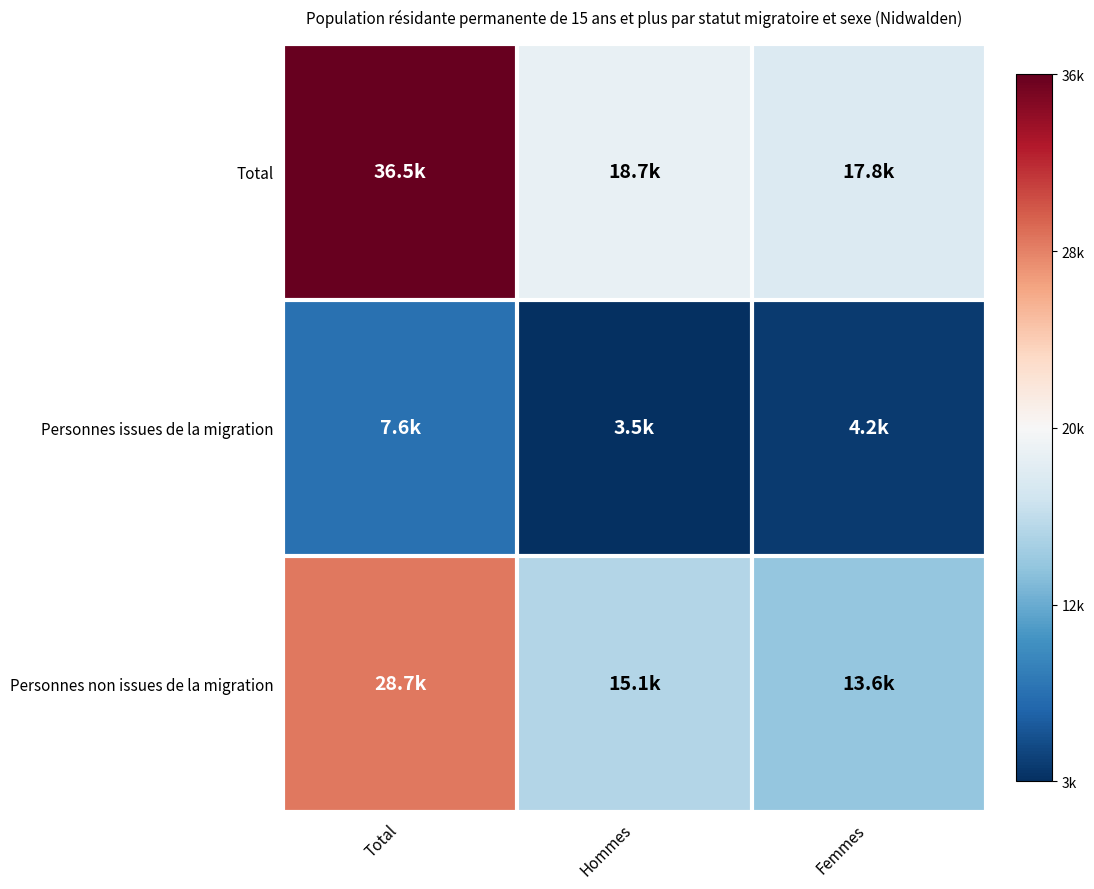

At which category is the sum across all series the highest?

Total